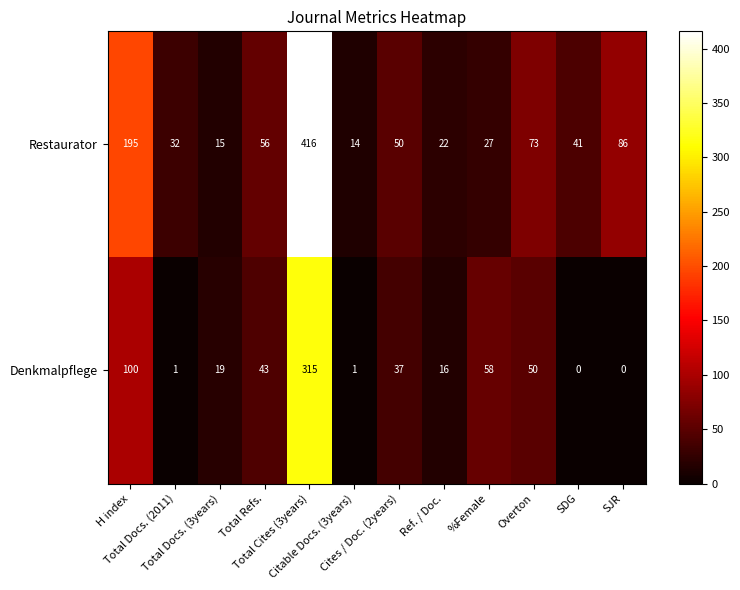

Which series has the widest spread of values?

Restaurator